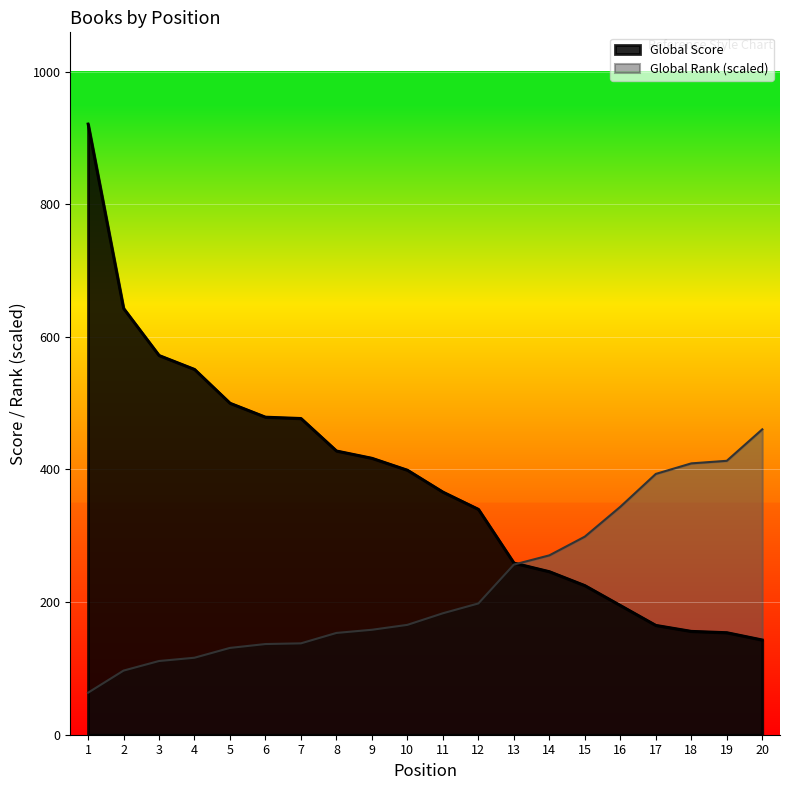

Which has a higher value, 8 or 13?

8